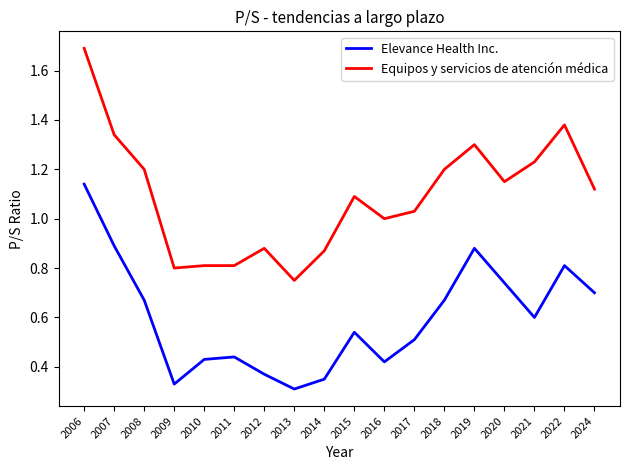

What is the difference between the second highest and minimum values in the Equipos y servicios de atención médica series?

0.6